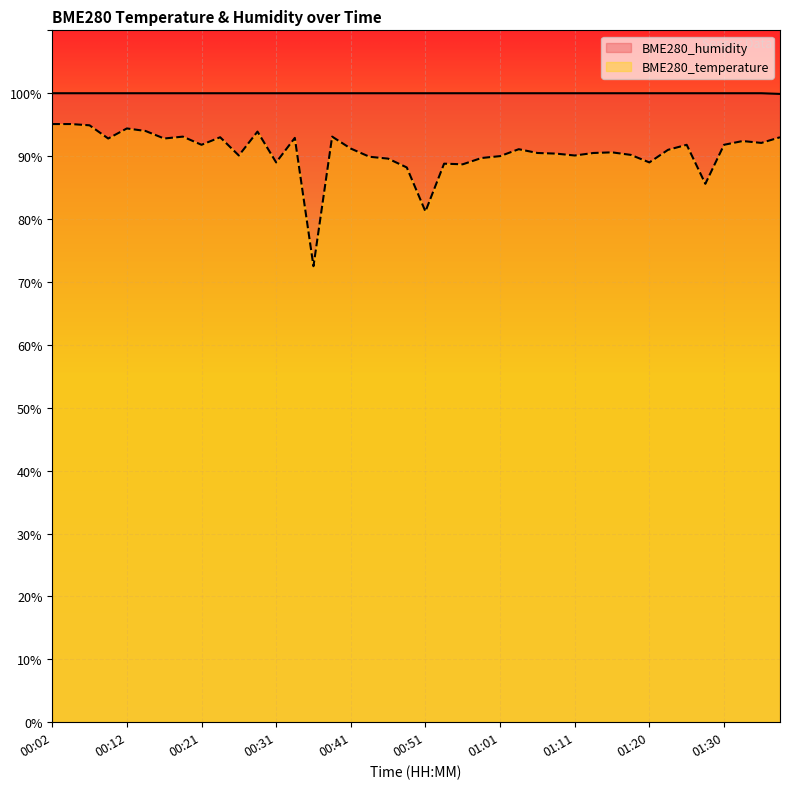

What is the smallest value displayed?

72.5